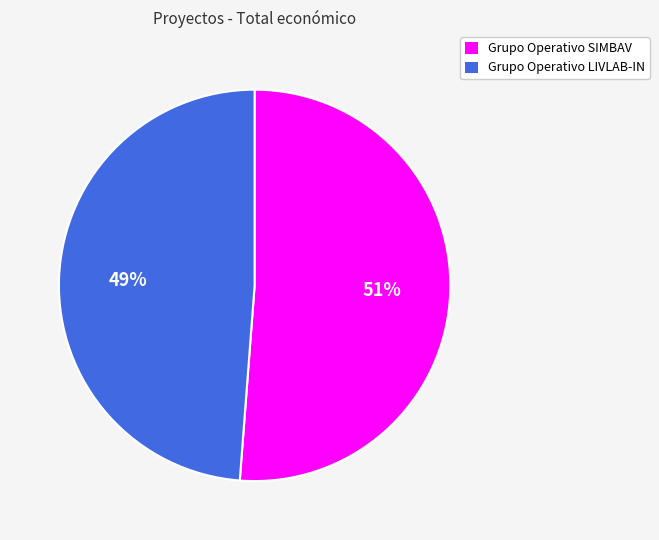

To the nearest percent, what is the average slice percentage?

50%